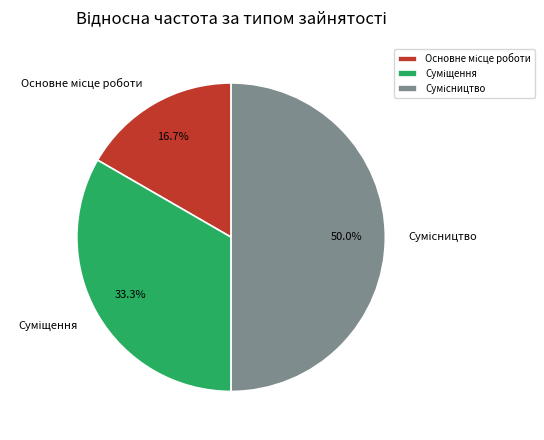

How many slices are in this pie chart?

3